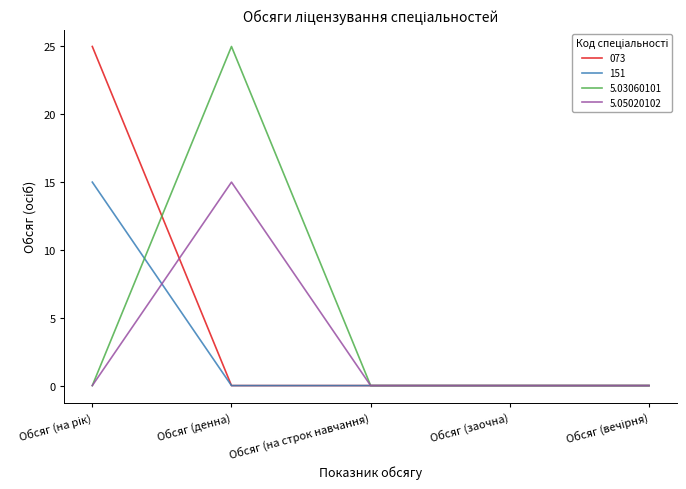

What is the spread (max minus min) of values at Обсяг (денна)?

25